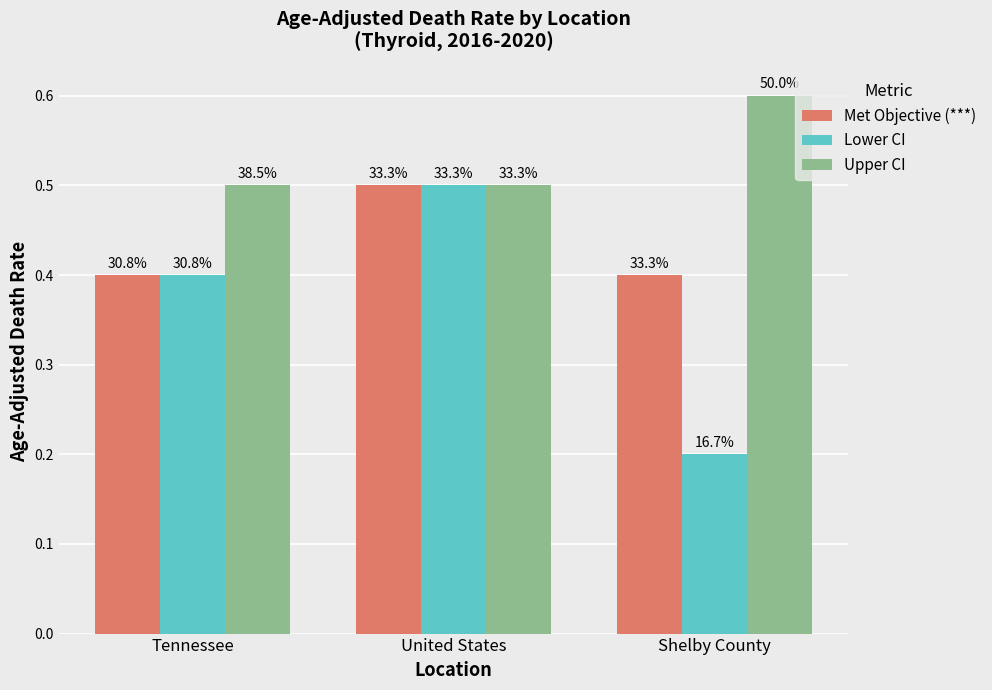

What are all the series names shown in the legend?

Met Objective (***), Lower CI, Upper CI